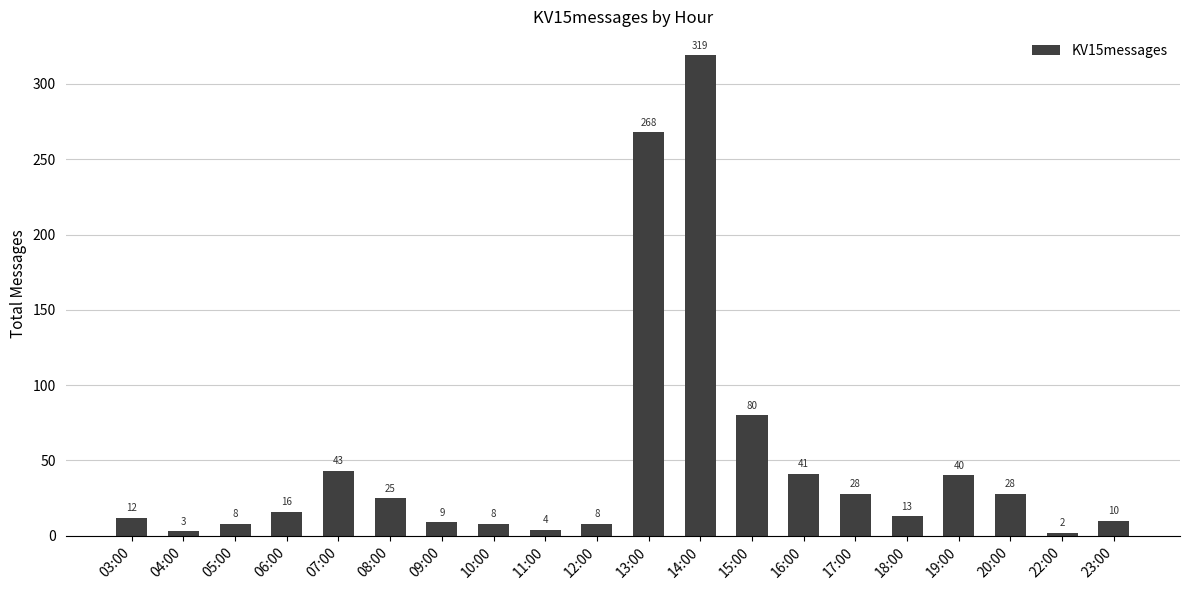

Read the value at 16:00.

41